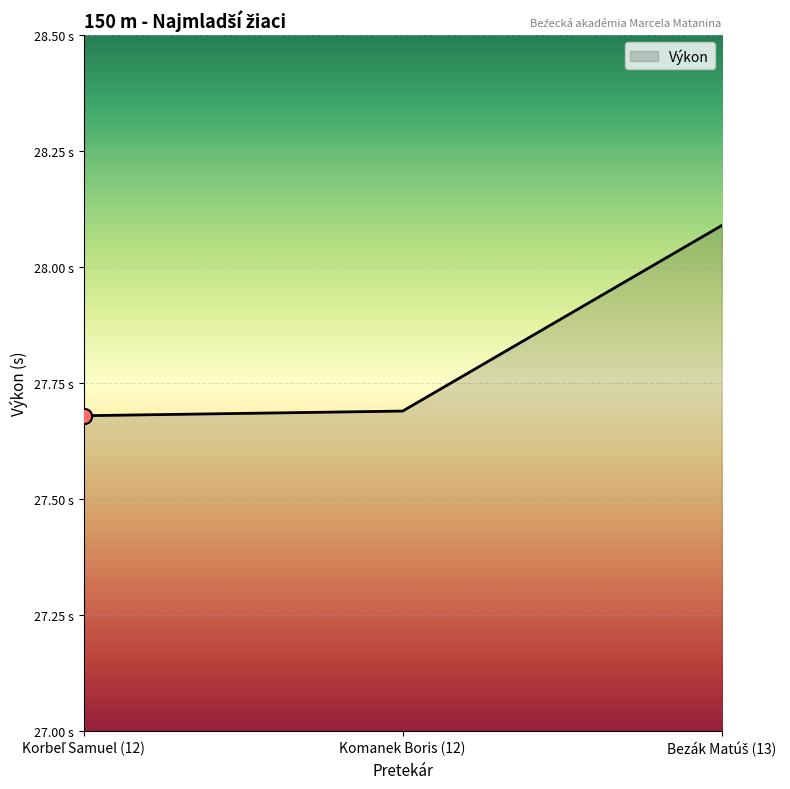

Does the chart have visible grid lines?

Yes